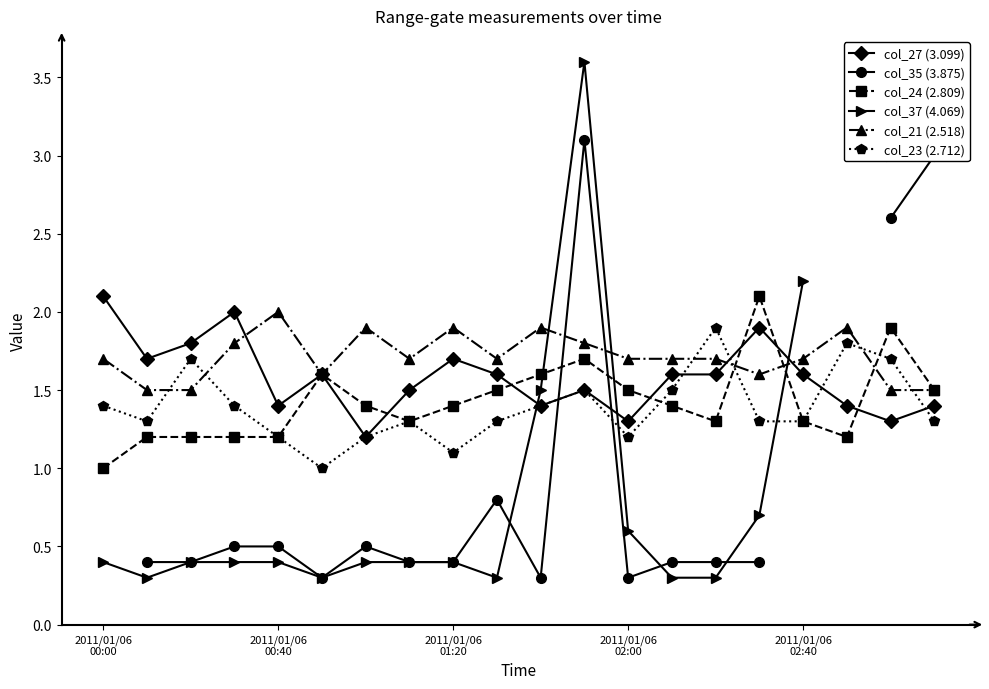

What is the maximum value for col_24 (2.809)?

2.1